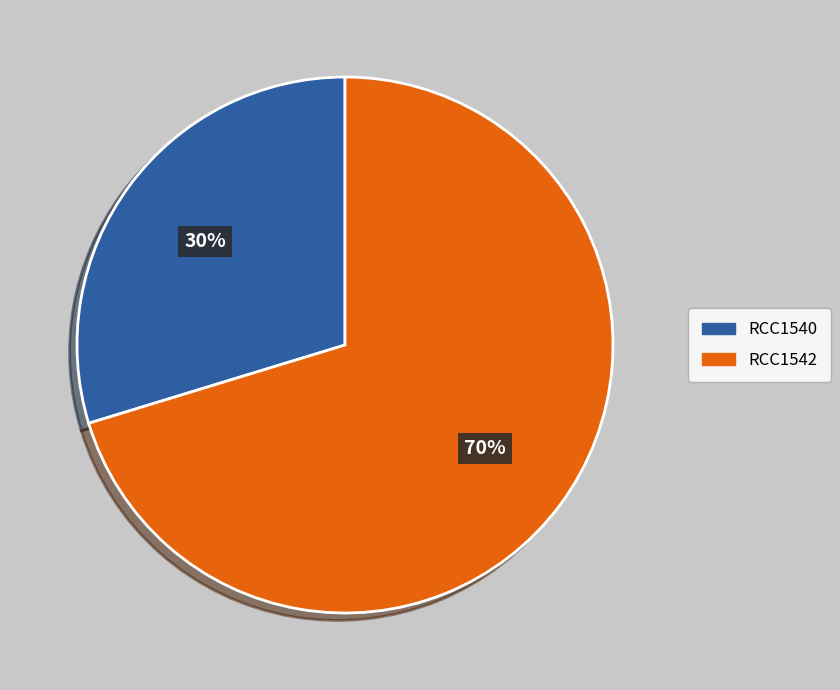

Which slice represents more than half of the pie?

RCC1542